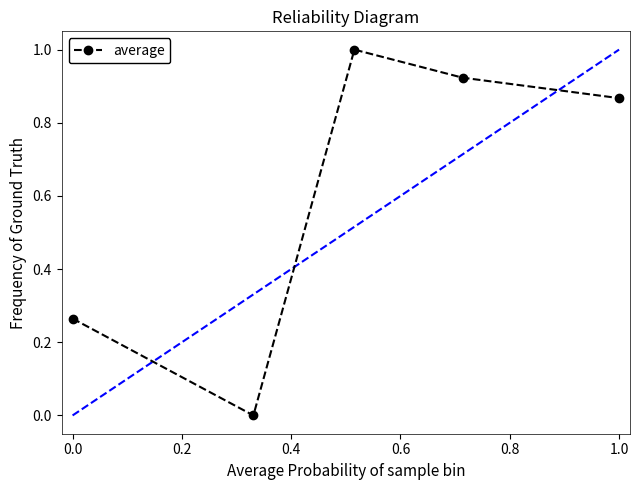

What is the value of the 3rd point from the left?

1.0